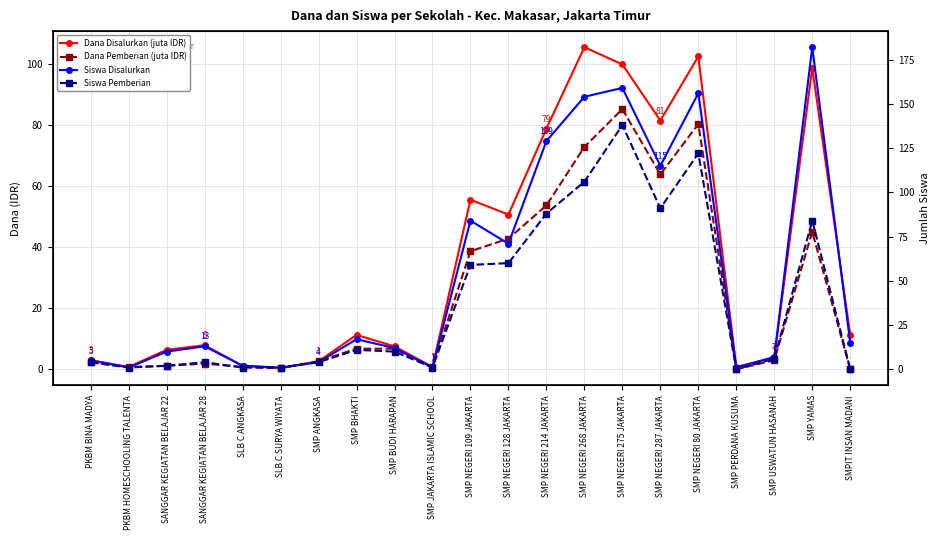

How many lines are shown in the chart?

4